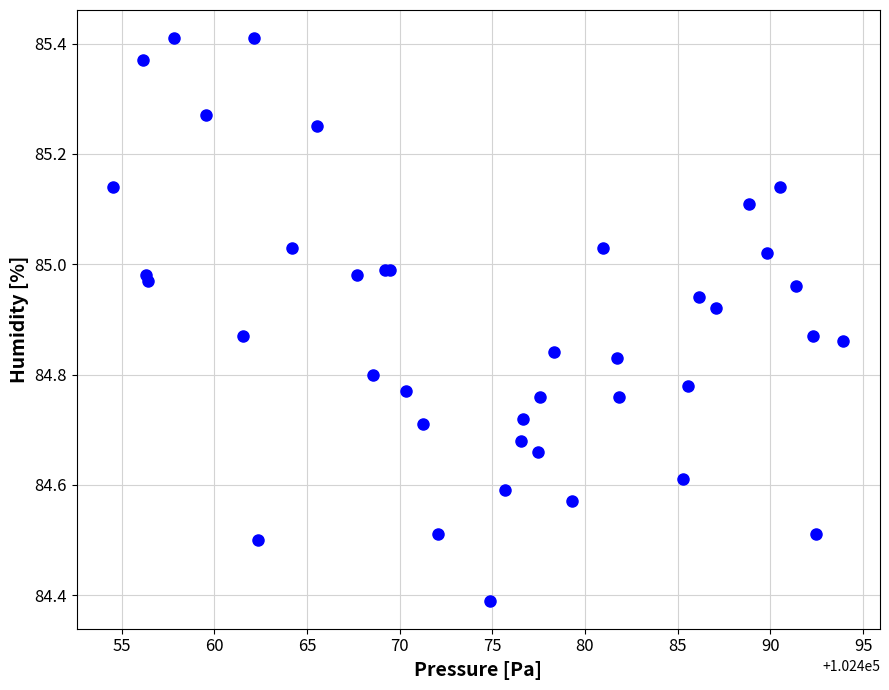

What Y value in the scatter plot is closest to 84?

84.4